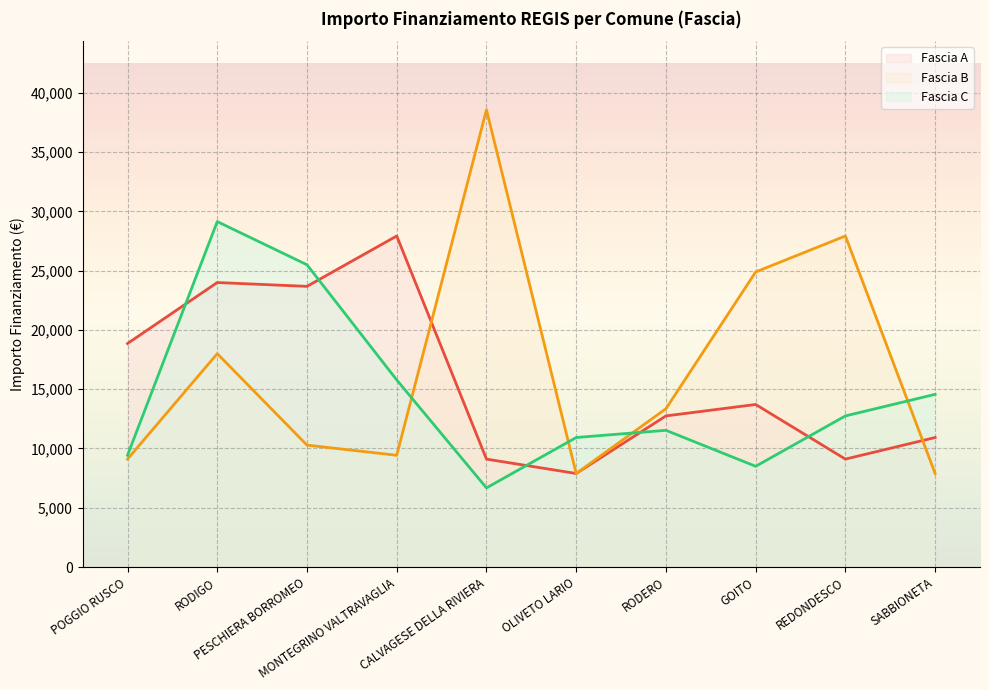

Rank the series by their maximum value, from lowest to highest.

Fascia A (line), Fascia C (line), Fascia B (line)